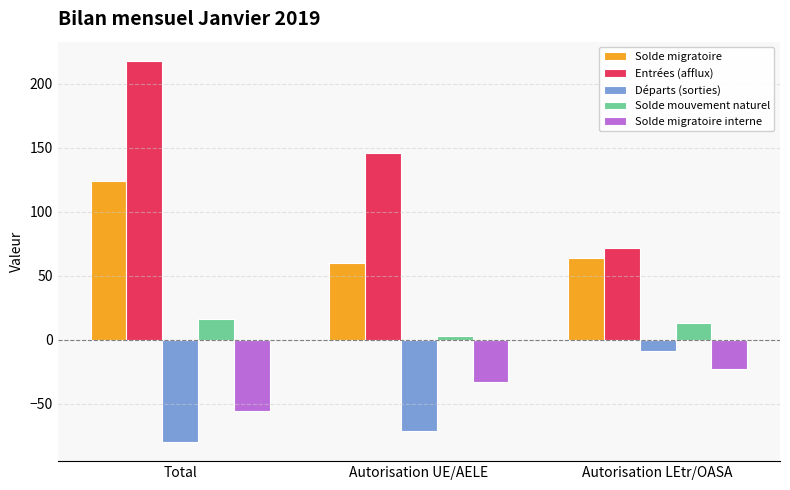

What is the label of the 1st bar from the left?

Total